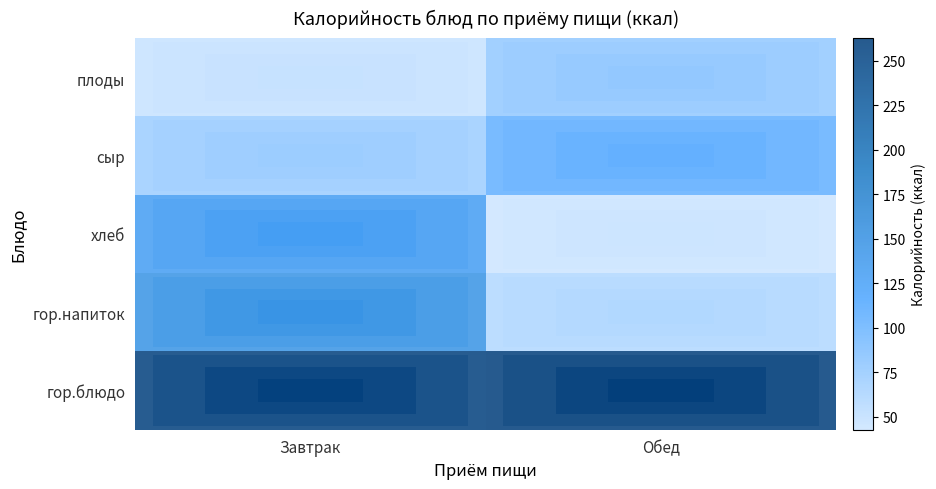

Reading right to left, extract all data points from this chart.

гор.блюдо: Обед=262.8	Завтрак=259.9
гор.напиток: Обед=58.8	Завтрак=147.4
хлеб: Обед=42.7	Завтрак=131.0
сыр: Обед=104.5	Завтрак=71.1
плоды: Обед=76.5	Завтрак=47.0